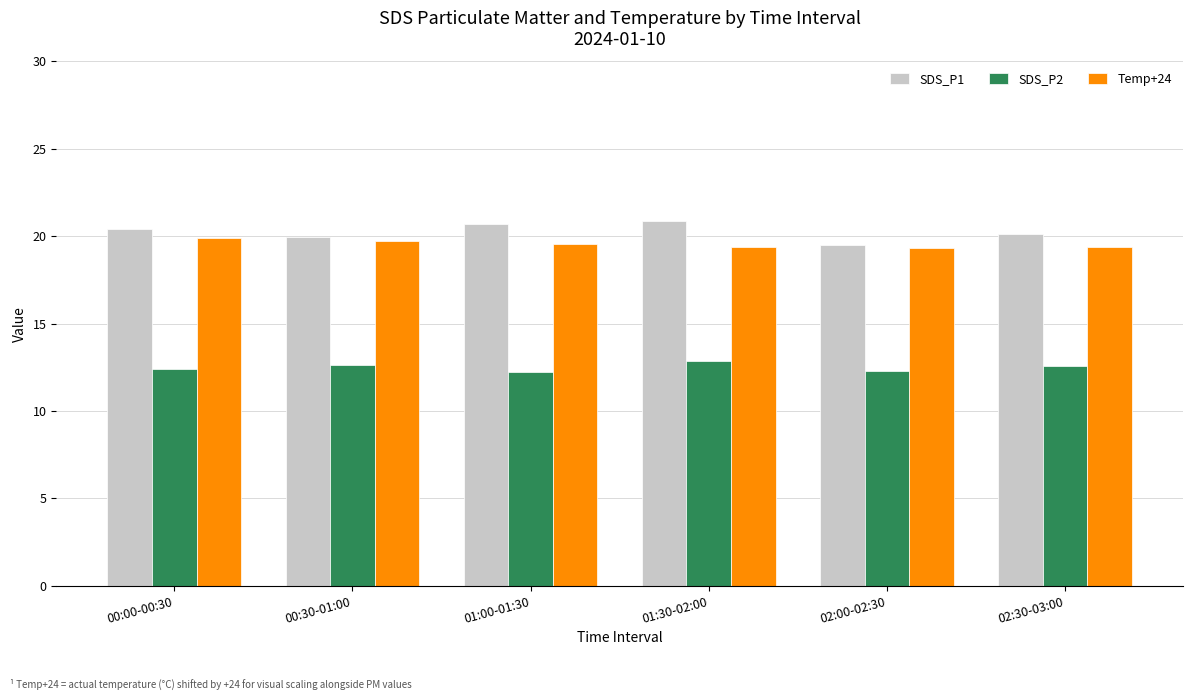

How many bars are there in each group?

3